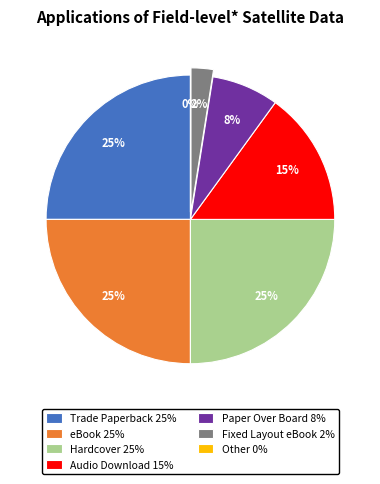

To the nearest percent, what percentage of the pie is Trade Paperback?

25%